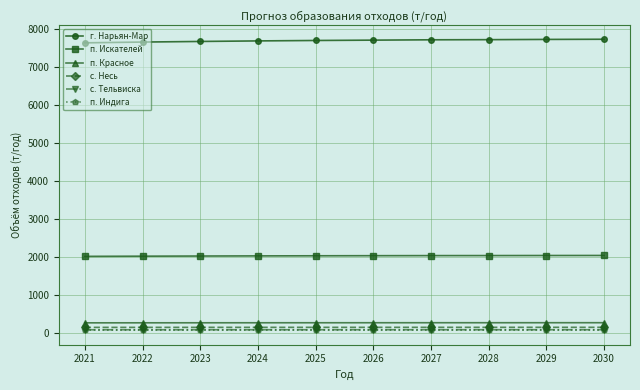

What is the value of the п. Красное point at the 6th from the left?

261.9